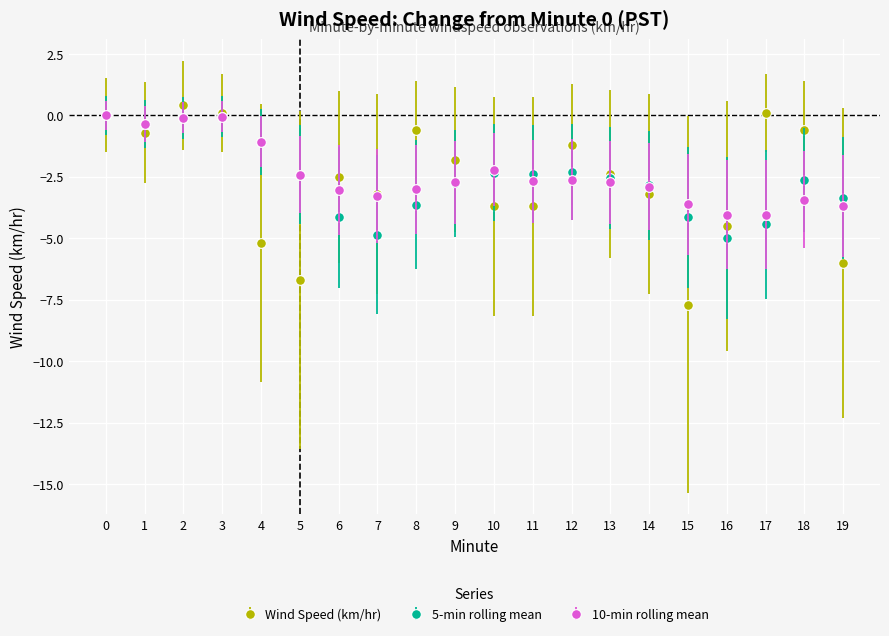

The value of Wind Speed (km/hr) at 15 is -13.1. True or false?

False